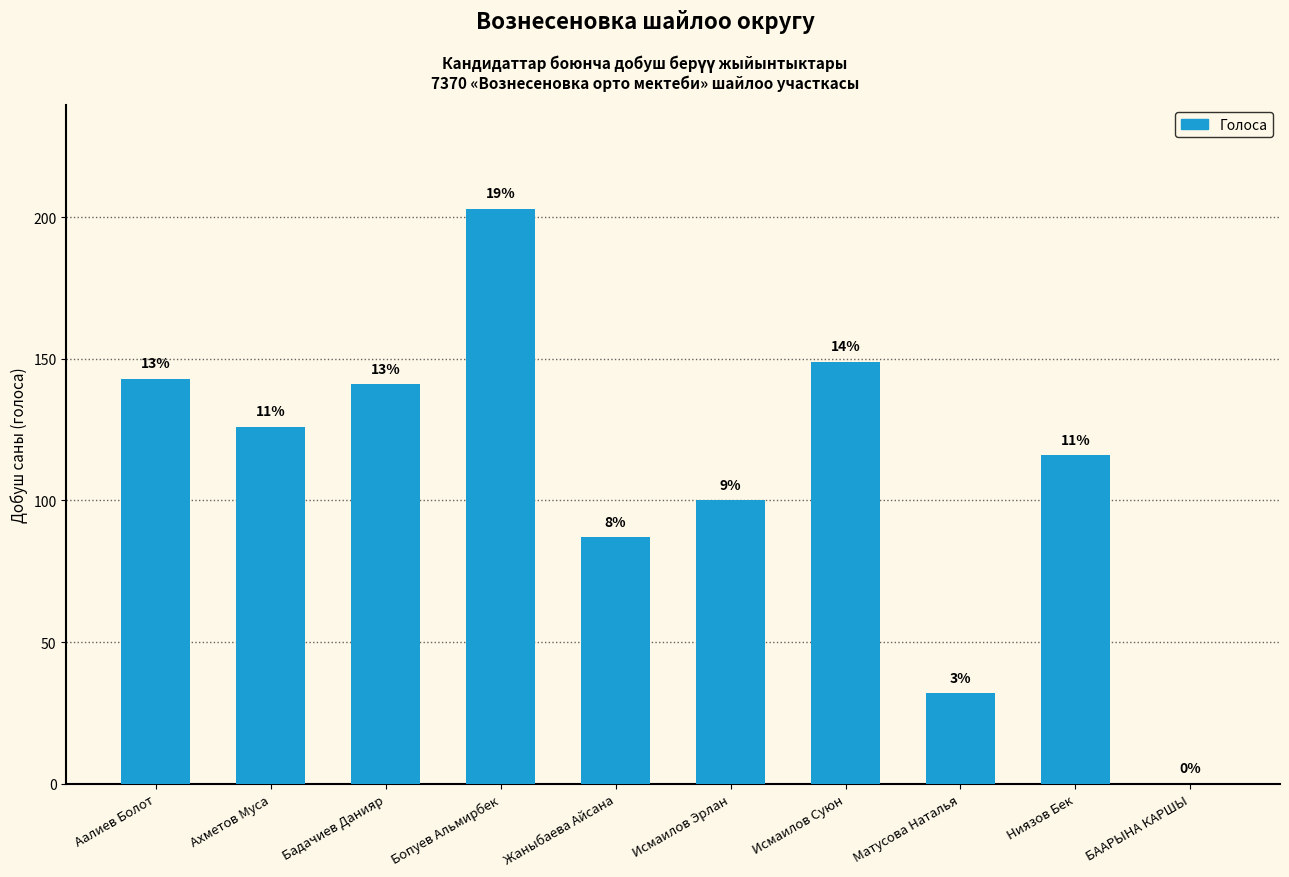

List the labels in order of value, largest first.

Бопуев Альмирбек, Исмаилов Суюн, Аалиев Болот, Бадачиев Данияр, Ахметов Муса, Ниязов Бек, Исмаилов Эрлан, Жаныбаева Айсана, Матусова Наталья, БААРЫНА КАРШЫ